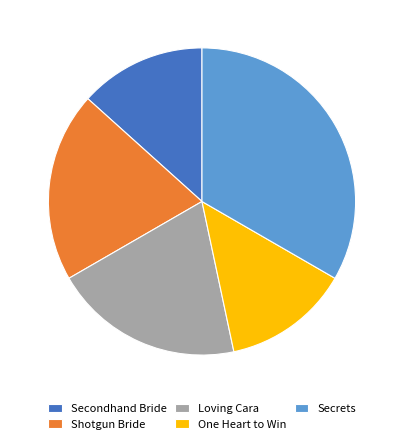

Approximately how many times larger is the value at One Heart to Win compared to Shotgun Bride?

0.7